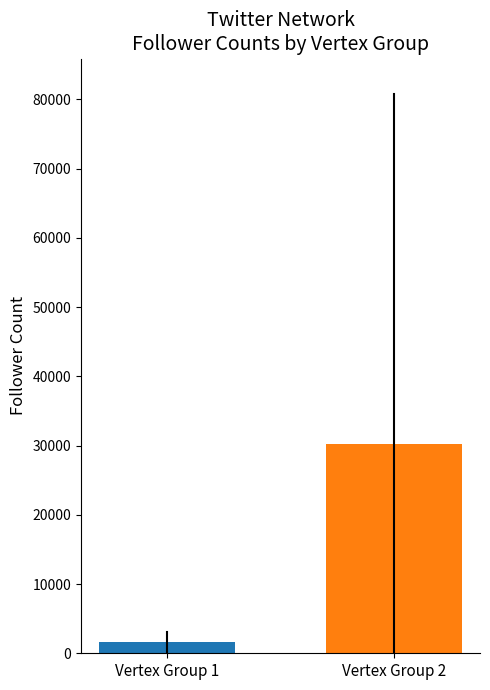

Are the bars grouped side by side (vs. stacked)?

Yes